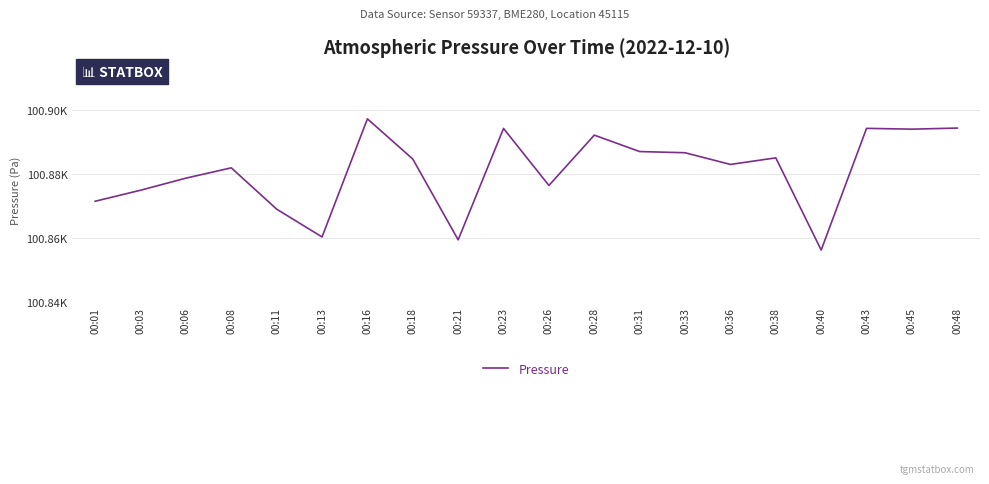

Does the chart display data point markers on the line(s)?

No